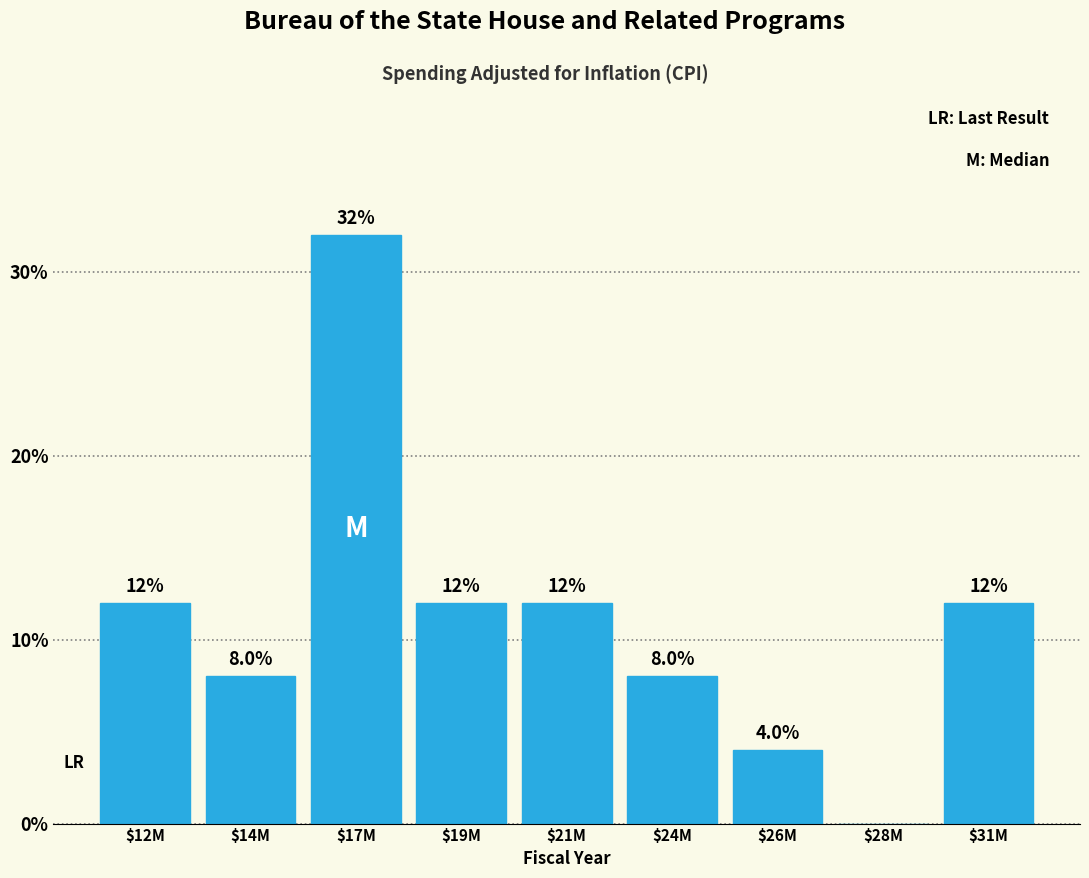

At which category does the chart reach its peak across all series?

$17M